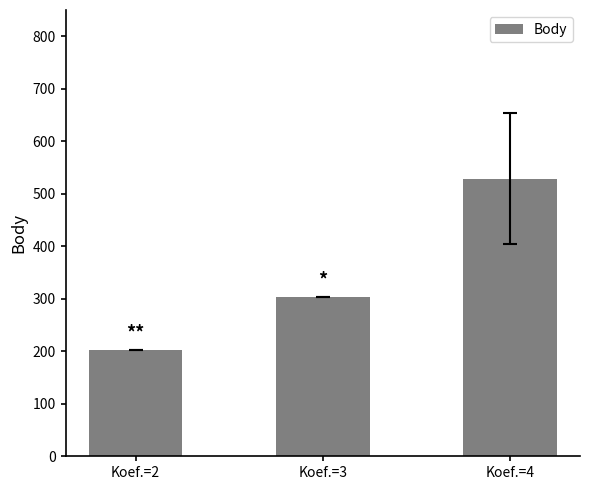

The value at Koef.=3 is 303.0. True or false?

True